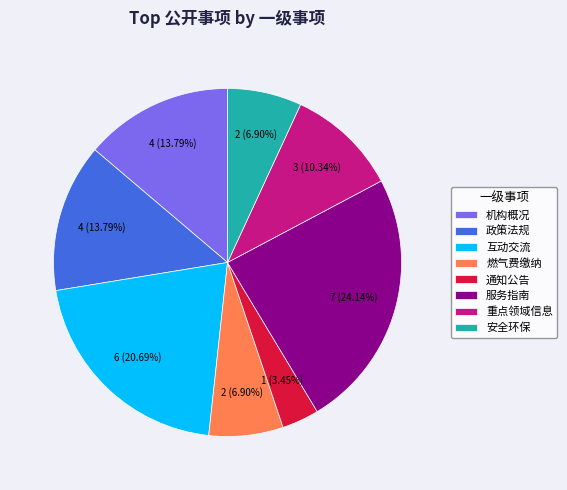

How many segments does this pie chart have?

8